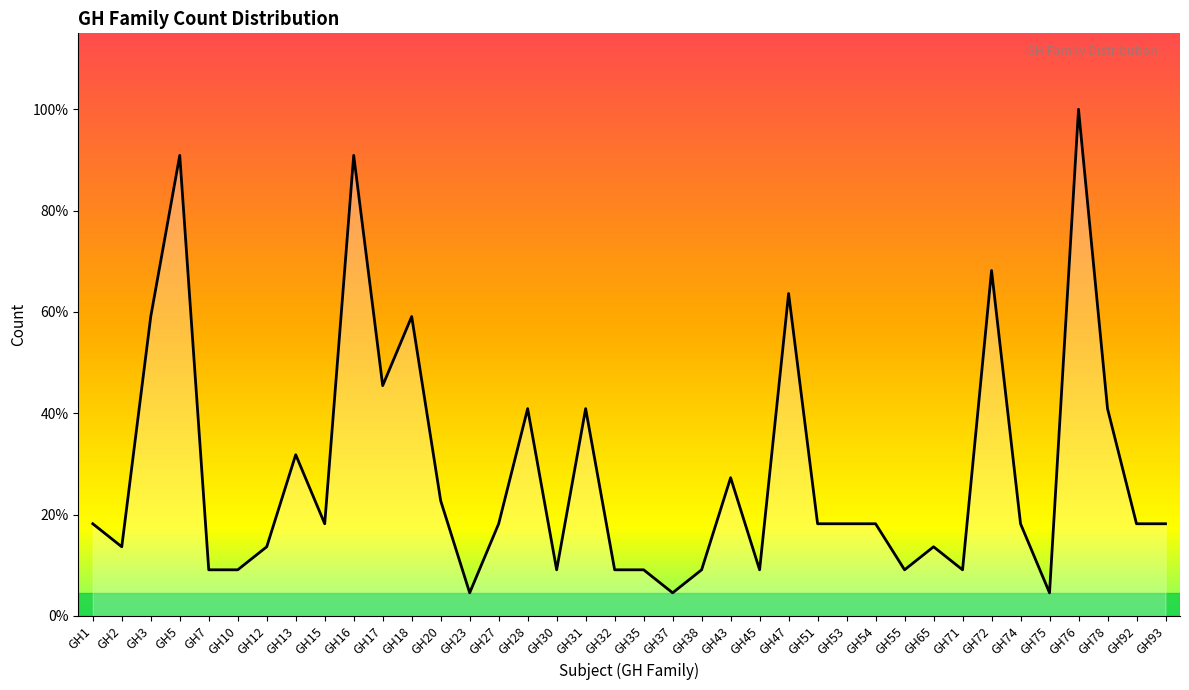

Is this an area chart (filled region under the line)?

Yes